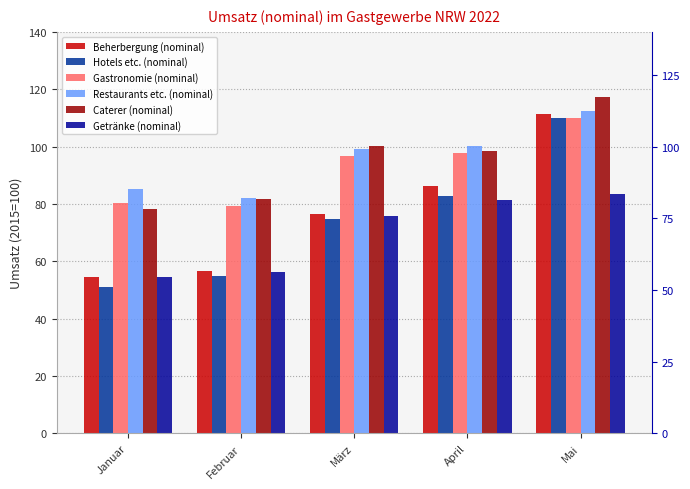

What value does the Gastronomie (nominal) series have at März?

96.8